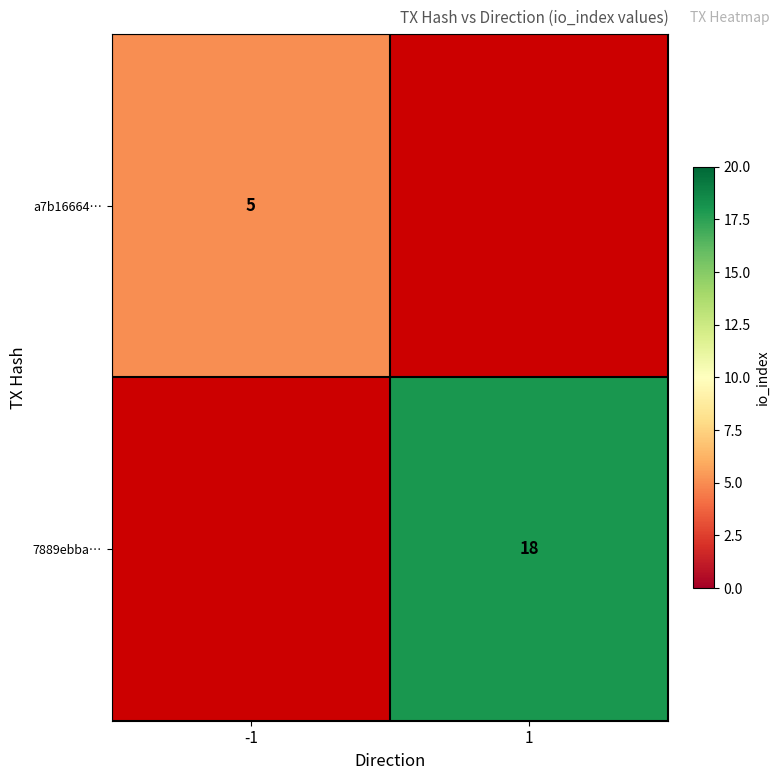

Is it true that 7889ebba… equals 12 at 1?

False